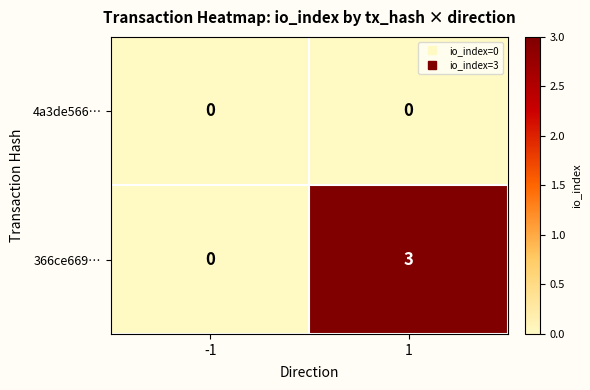

Reading left to right, extract all data points from this chart.

4a3de566…: 0	0
366ce669…: 0	3